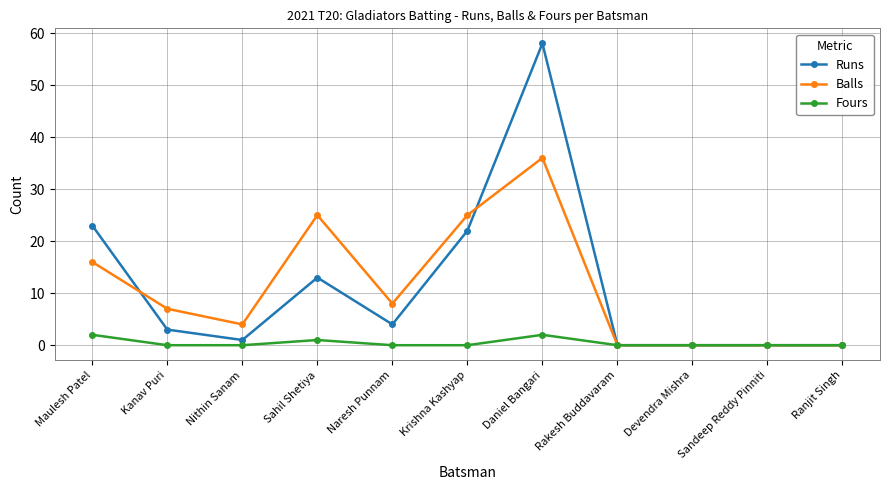

At Sahil Shetiya, list the series in order from smallest to largest.

Fours, Runs, Balls